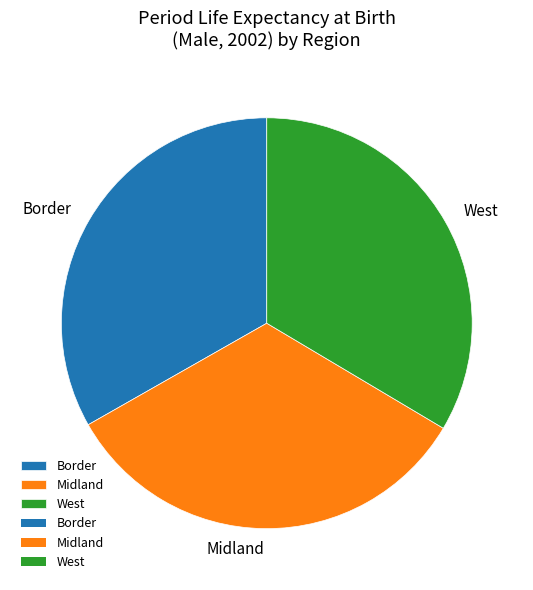

How many slices are in this pie chart?

3